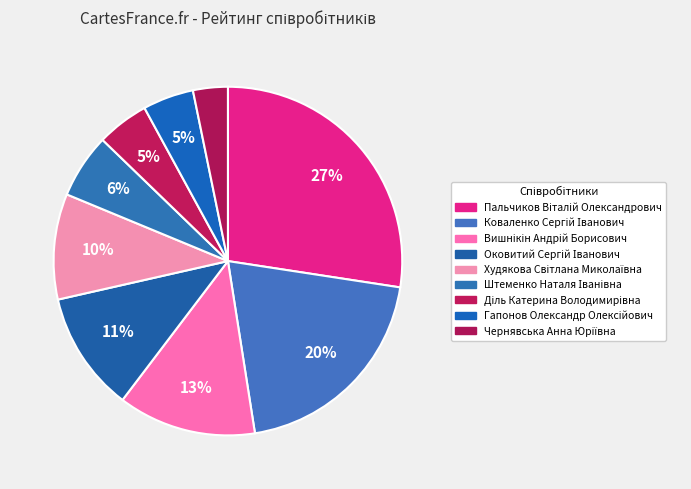

What is the change in value from Худякова Світлана Миколаївна to Гапонов Олександр Олексійович?

-233